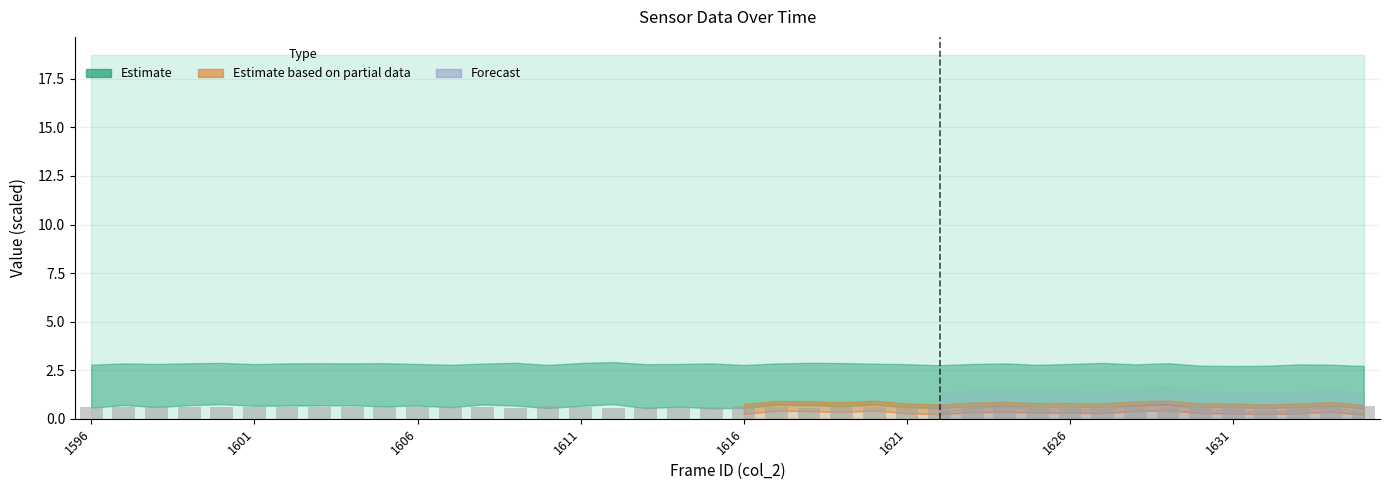

Does the chart contain any negative values?

No